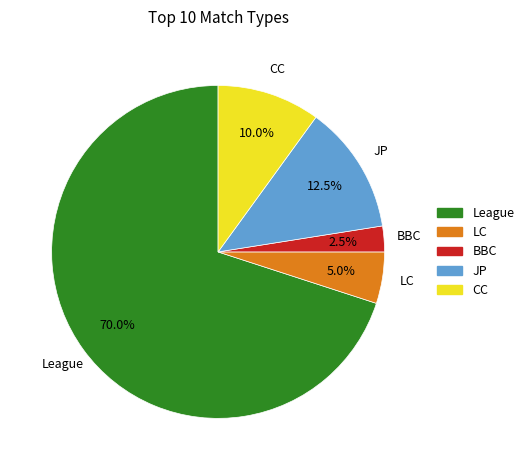

Is there a majority slice in this chart?

Yes